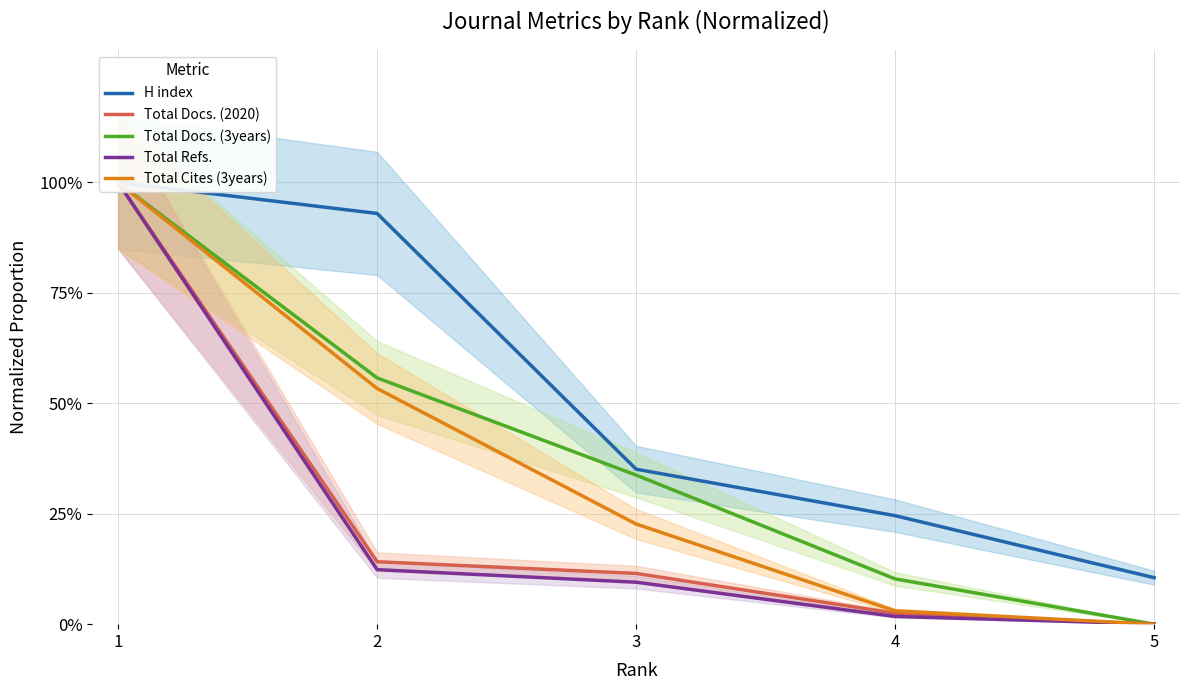

True or false: Total Docs. (3years) and Total Docs. (2020) intersect in this chart.

False